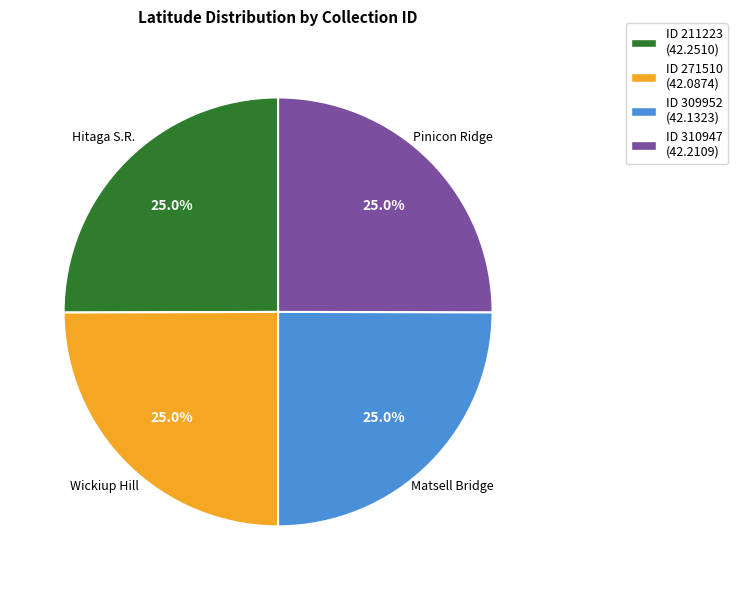

Is there any slice that represents more than half of the pie?

No